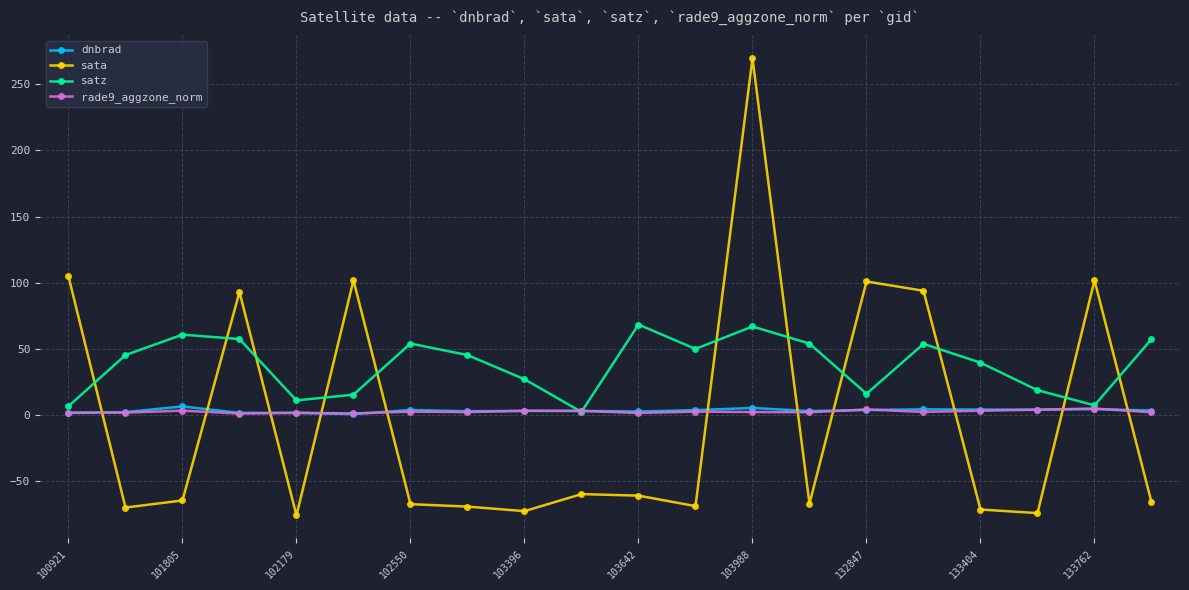

What is the average value of the satz series?

37.9